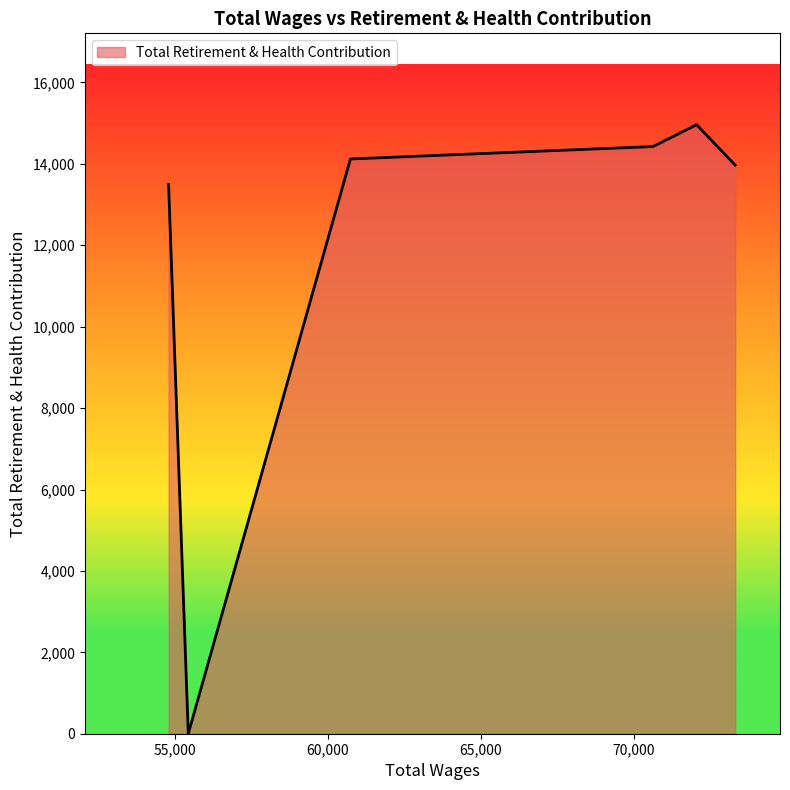

What is the difference between the maximum and minimum values?

14963